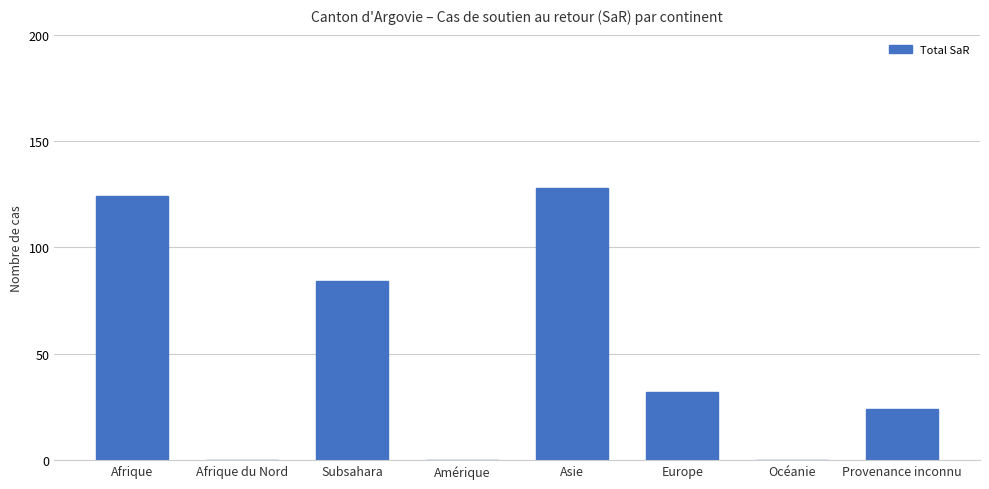

Are the bars grouped side by side (vs. stacked)?

No